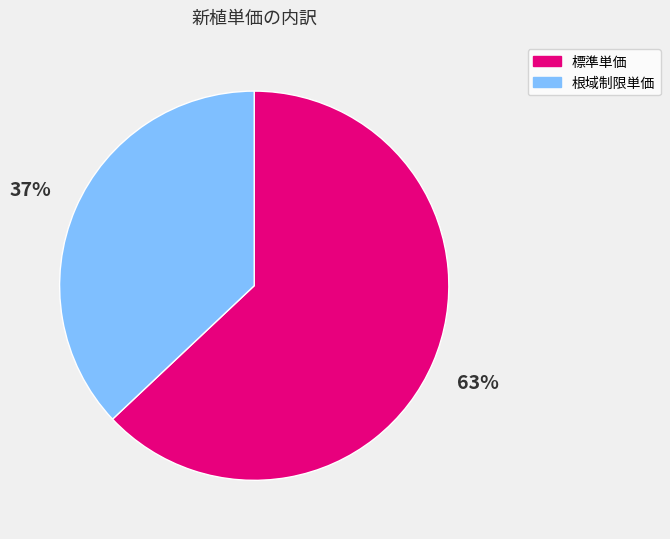

Is the sum of 標準単価 and 根域制限単価 greater than half?

Yes